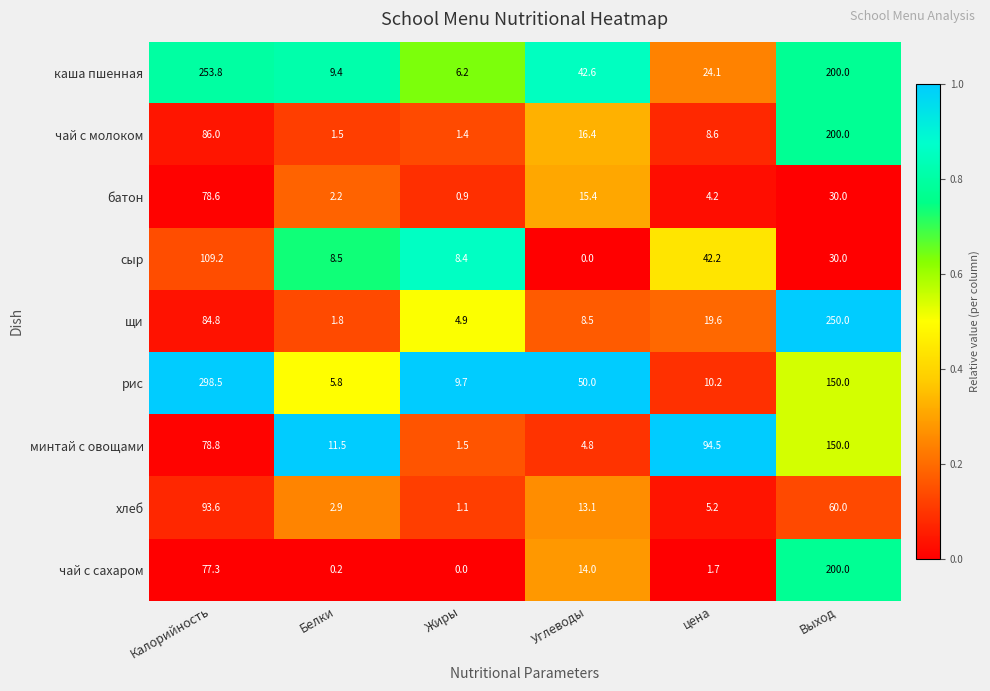

Which series has the largest range (max minus min)?

рис